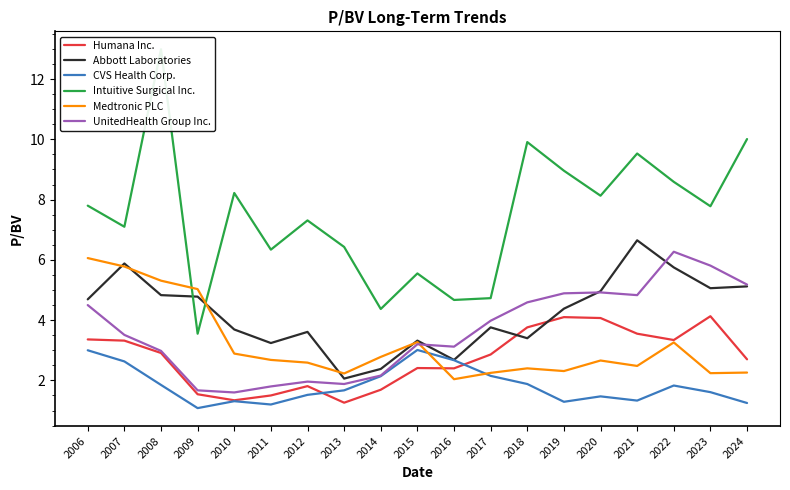

Which has a higher value, 2021 or 2011?

2021